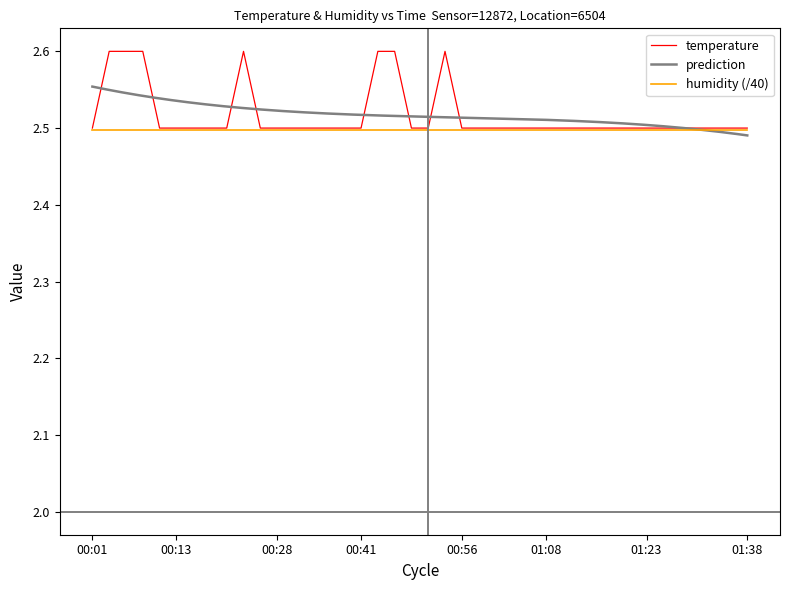

Reading left to right, extract all data points from this chart.

00:01=2.5	00:03=2.6	00:06=2.6	00:08=2.6	00:11=2.5	00:13=2.5	00:16=2.5	00:18=2.5	00:21=2.5	00:23=2.6	00:26=2.5	00:28=2.5	00:31=2.5	00:33=2.5	00:36=2.5	00:38=2.5	00:41=2.5	00:43=2.6	00:46=2.6	00:48=2.5	00:51=2.5	00:53=2.6	00:56=2.5	00:58=2.5	01:01=2.5	01:03=2.5	01:06=2.5	01:08=2.5	01:11=2.5	01:13=2.5	01:16=2.5	01:18=2.5	01:21=2.5	01:23=2.5	01:26=2.5	01:28=2.5	01:31=2.5	01:33=2.5	01:36=2.5	01:38=2.5